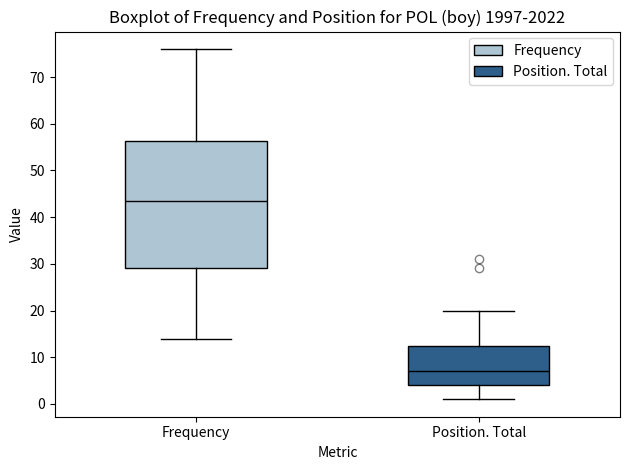

Where is the upper edge of the box for Frequency on the y-axis? The values are not printed on the chart, so give them approximately, as read against the axis.

56